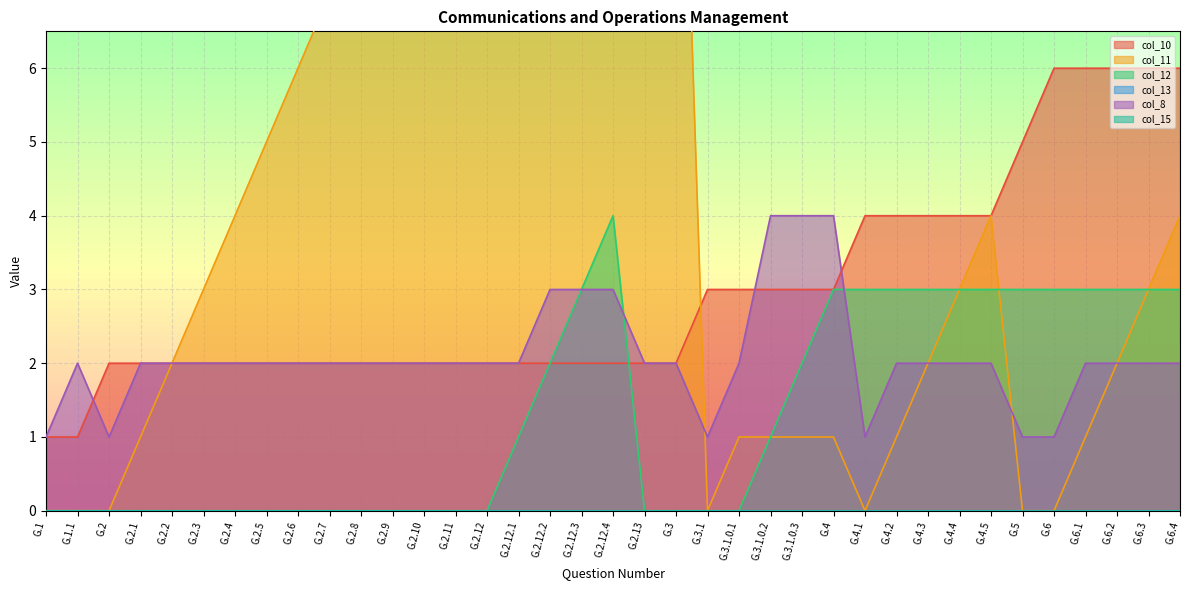

Count the number of categories in the chart.

37